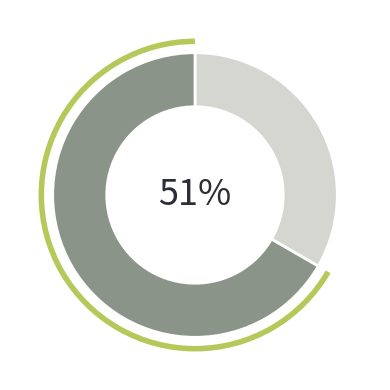

Which slice represents more than half of the pie?

Жіноча